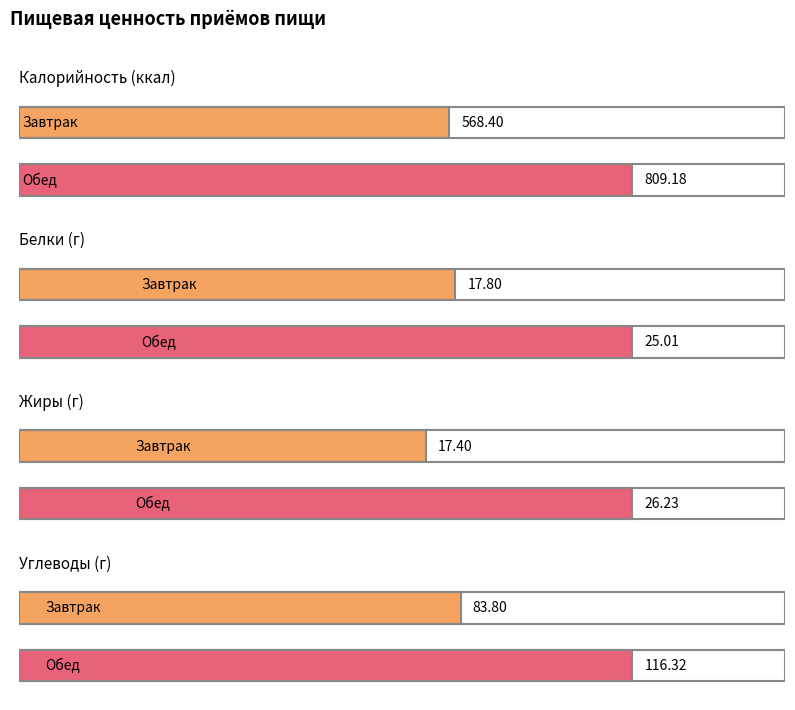

Which category has the lowest value in the Белки series?

Завтрак